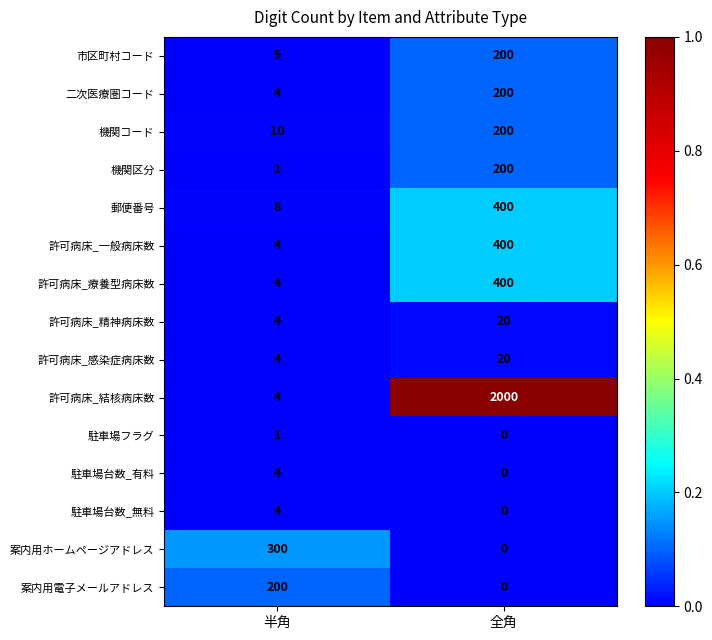

Which series has the widest spread of values?

許可病床_結核病床数